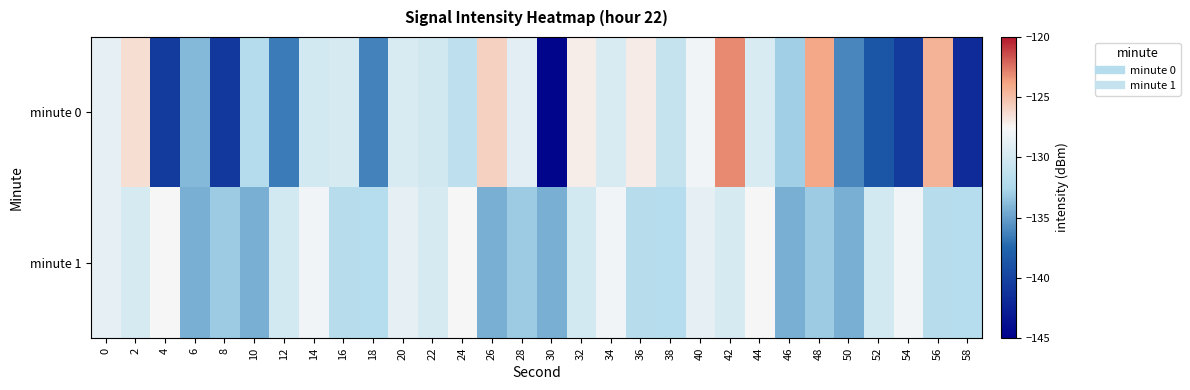

Which has a higher value, 2 or 8?

2